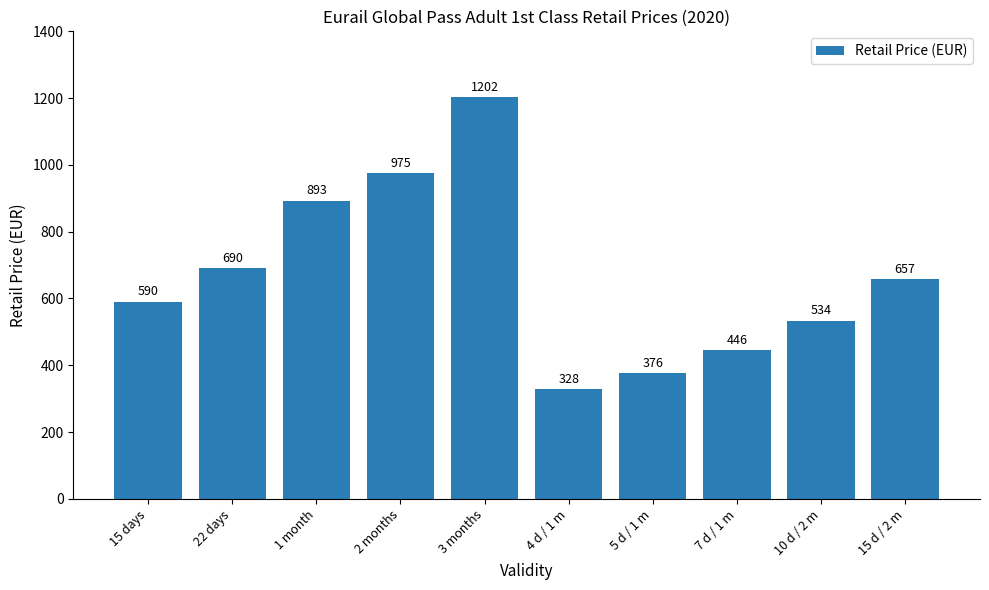

What is the difference between the values at 3 months and 1 month?

309